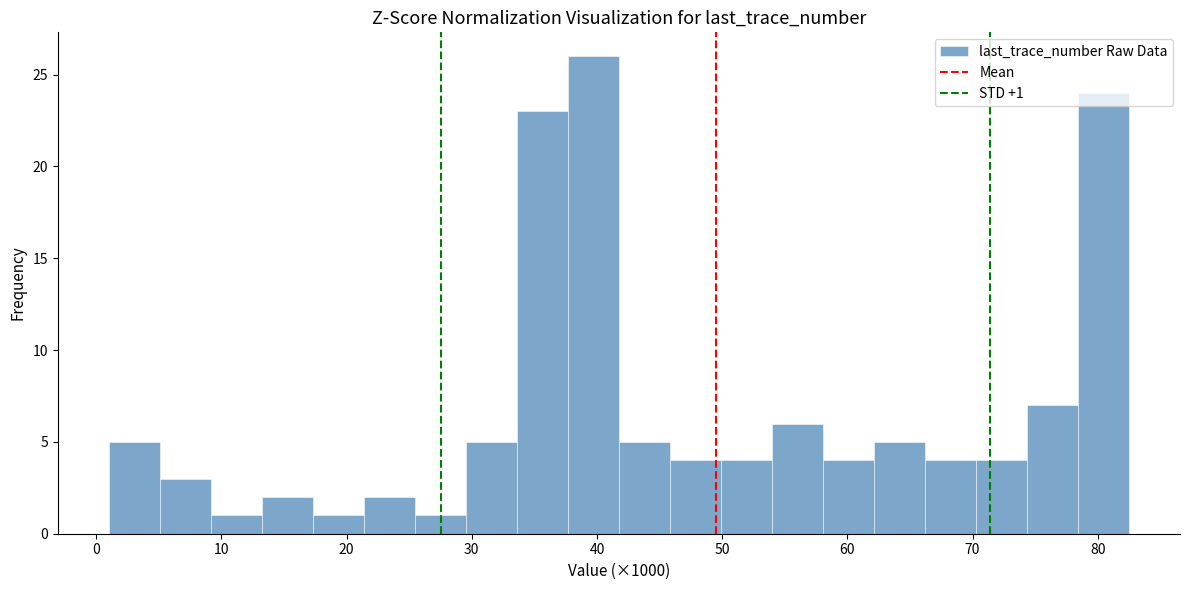

Over which range of the x-axis is the bar tallest?

38 to 42